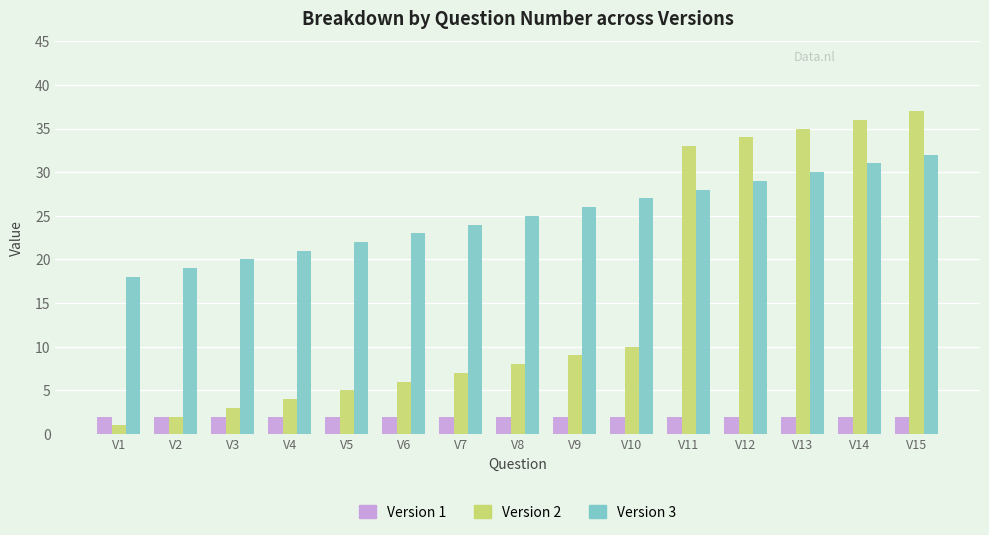

What is the maximum value for Version 1?

2